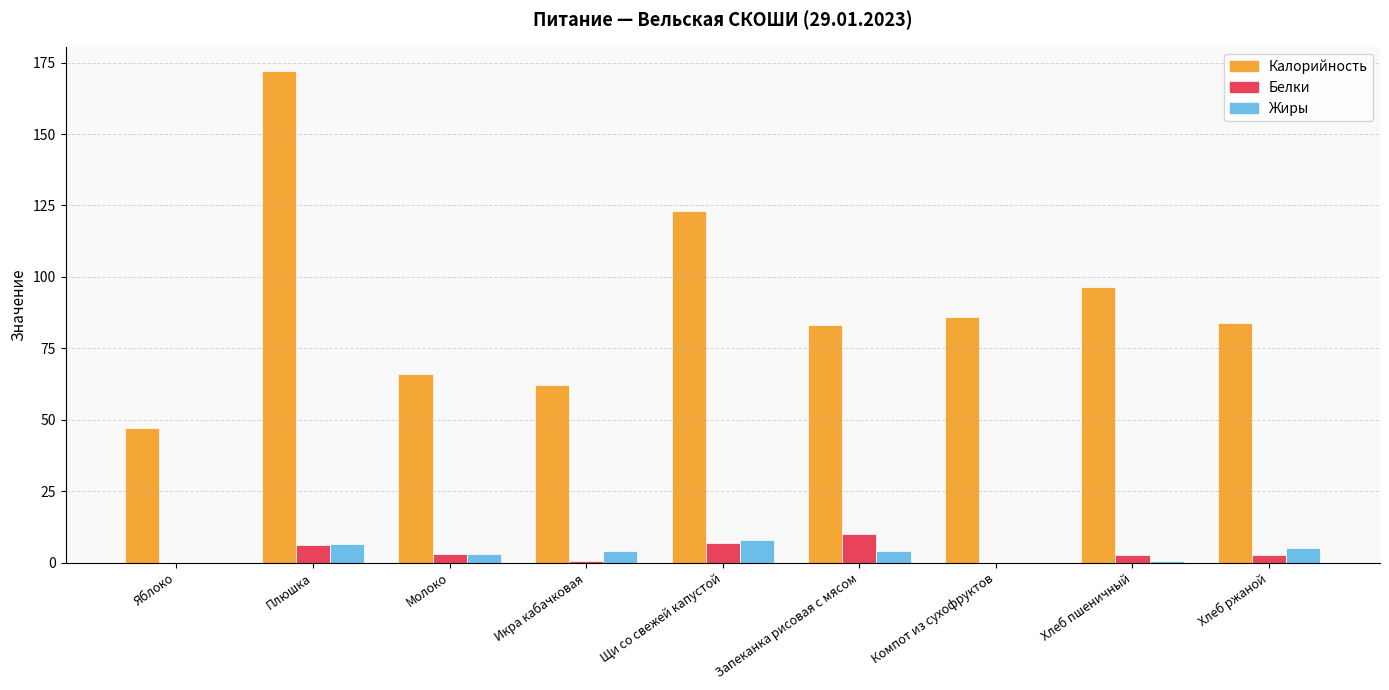

What are all the series names shown in the legend?

Калорийность, Белки, Жиры